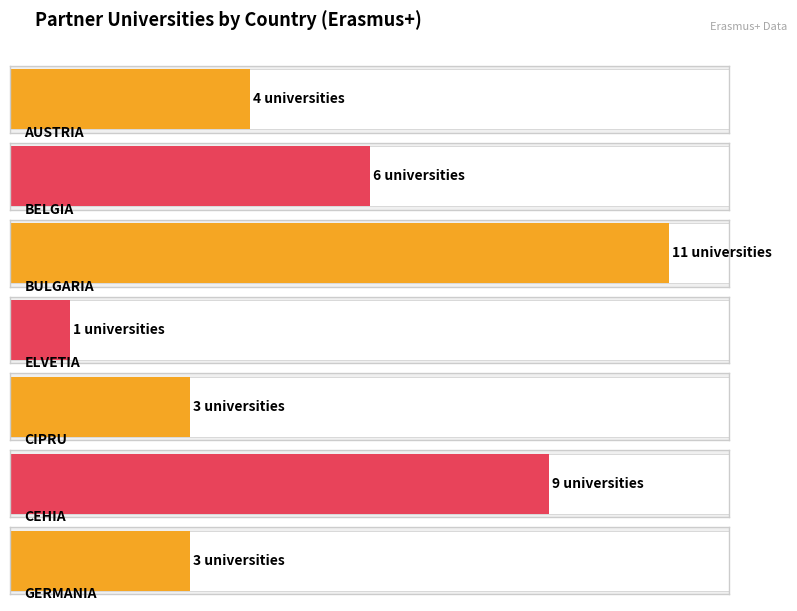

Count the values in the range 3 to 9.

5